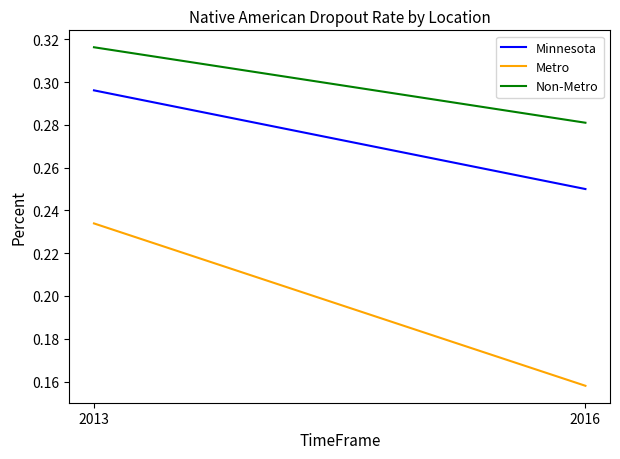

Reading right to left, what are all the values shown in this chart?

Minnesota: 0.2	0.3
Metro: 0.2	0.2
Non-Metro: 0.3	0.3